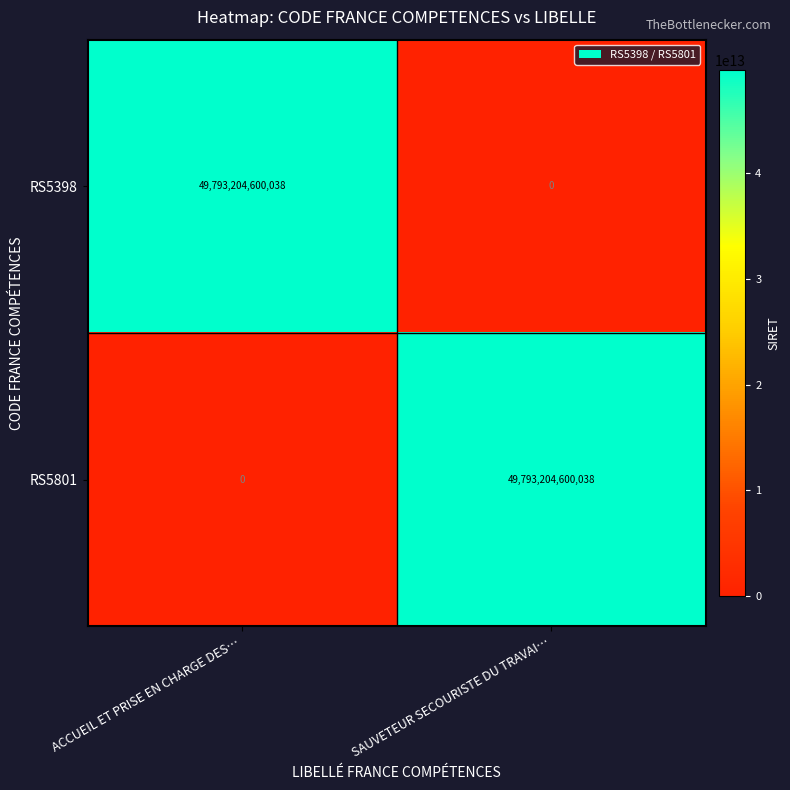

Is the value of RS5398 at ACCUEIL ET PRISE EN CHARGE DES… greater than the value of RS5801 at ACCUEIL ET PRISE EN CHARGE DES…?

Yes